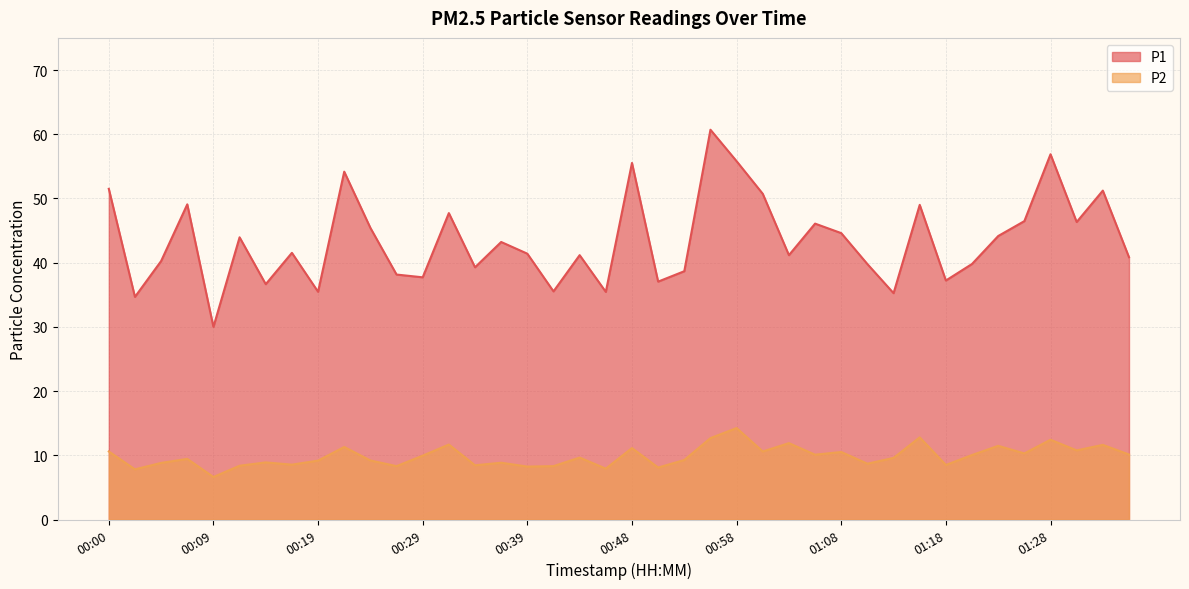

True or false: P1 and P2 intersect in this chart.

False